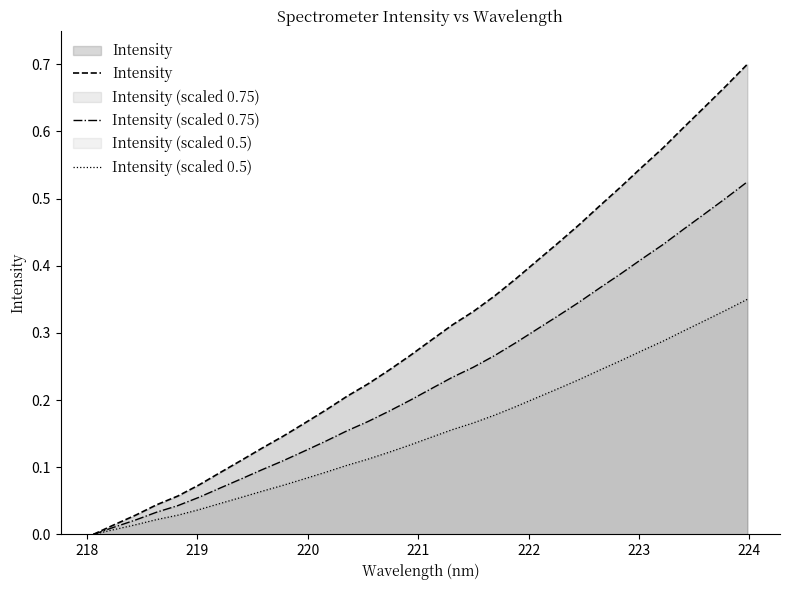

Does the chart have visible grid lines?

No